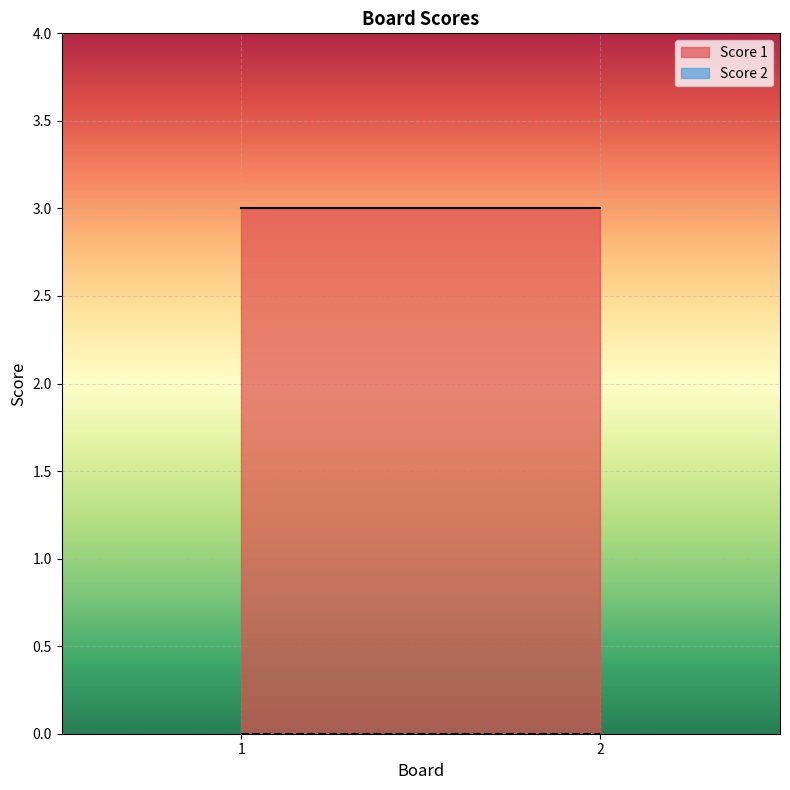

At which label is Score 2 closest to 0?

1